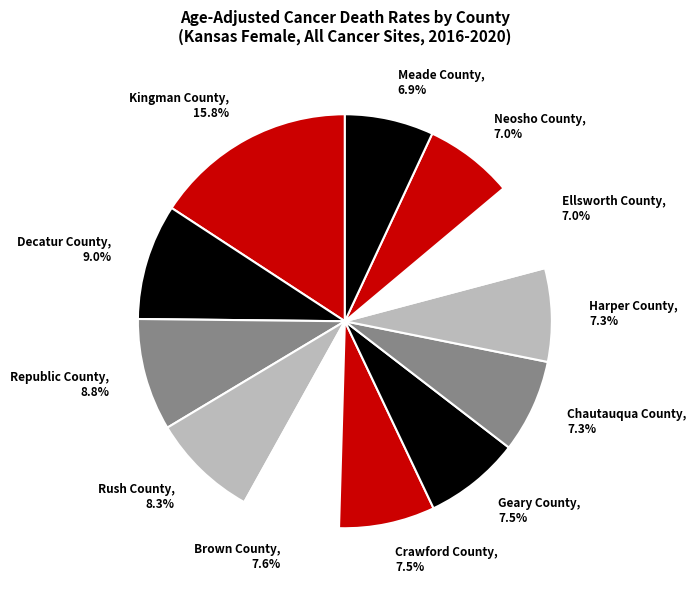

What percentage is the Harper County slice, to the nearest percent?

7%